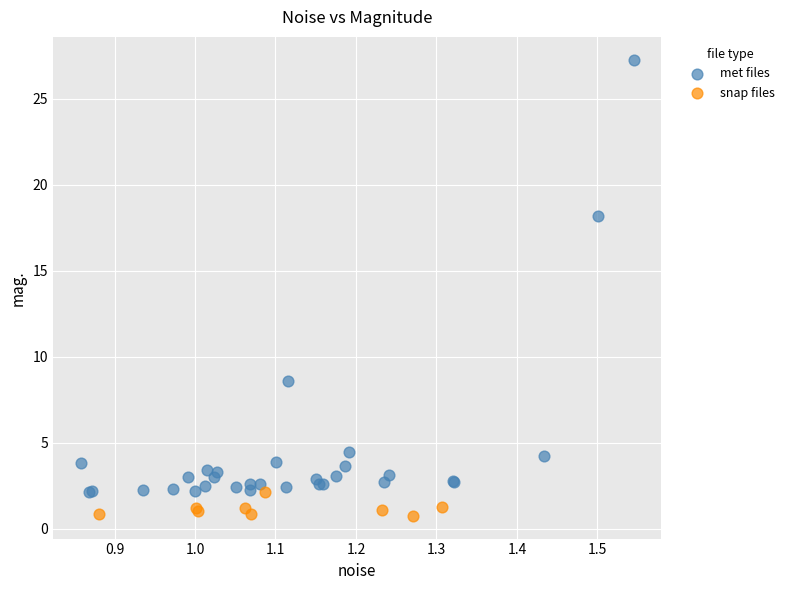

Which series has the largest Y range (max minus min)?

met files